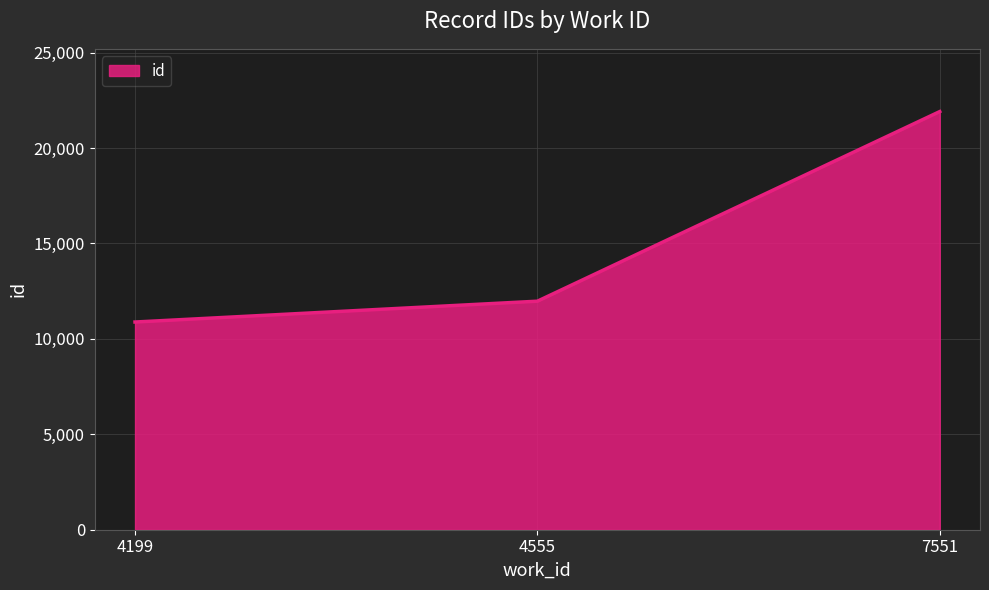

How many lines are shown in the chart?

1